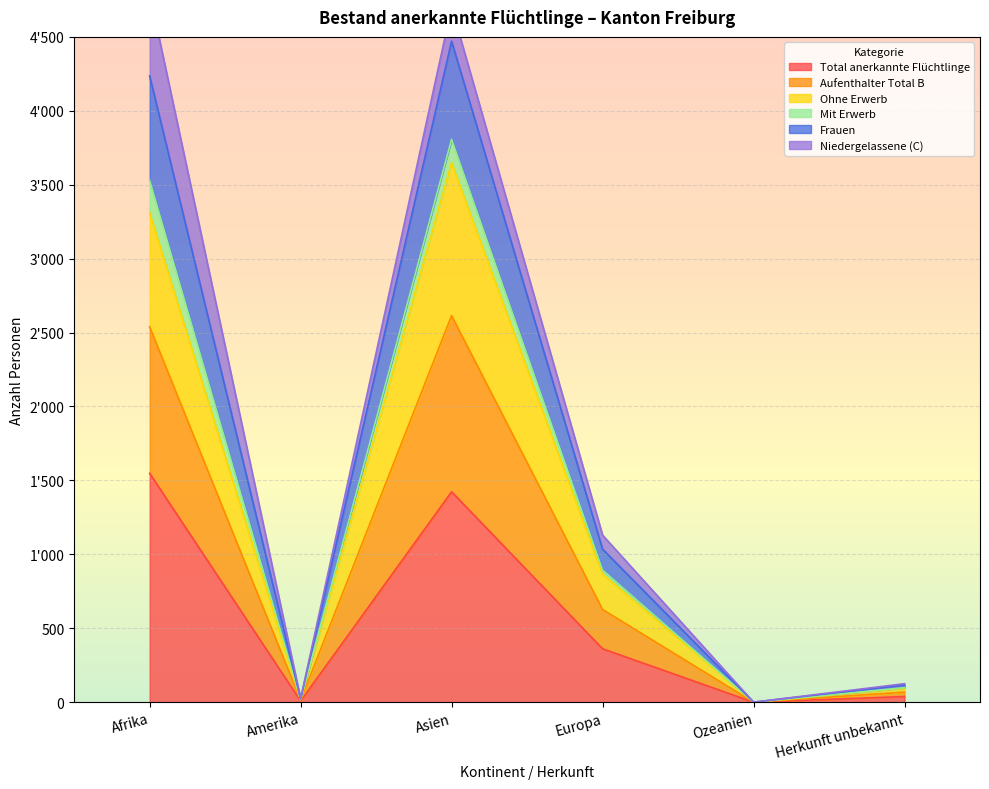

What is the spread (max minus min) of values at Afrika?

3245